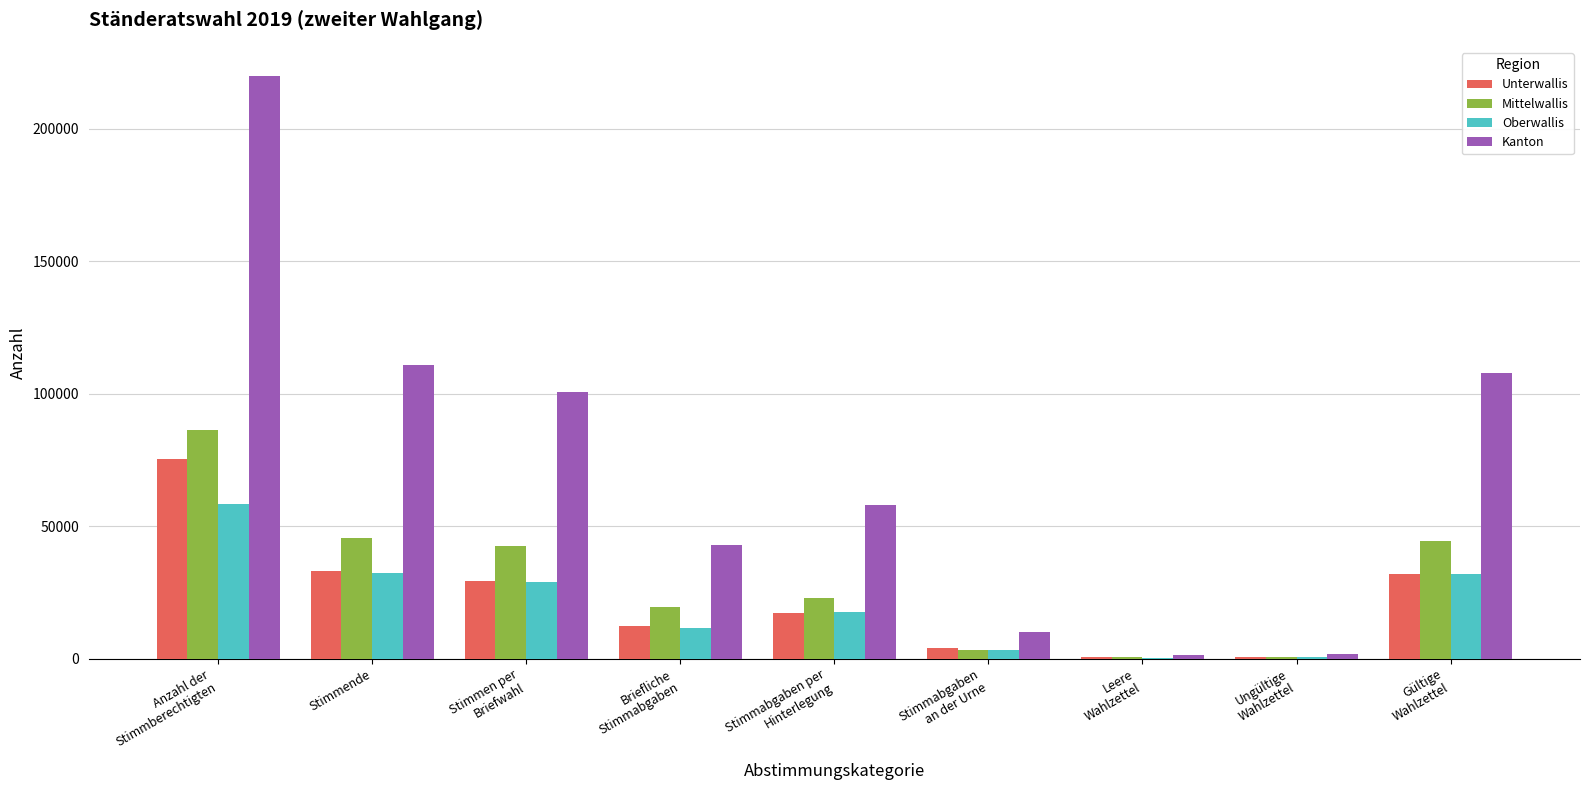

How many groups of bars are there?

9